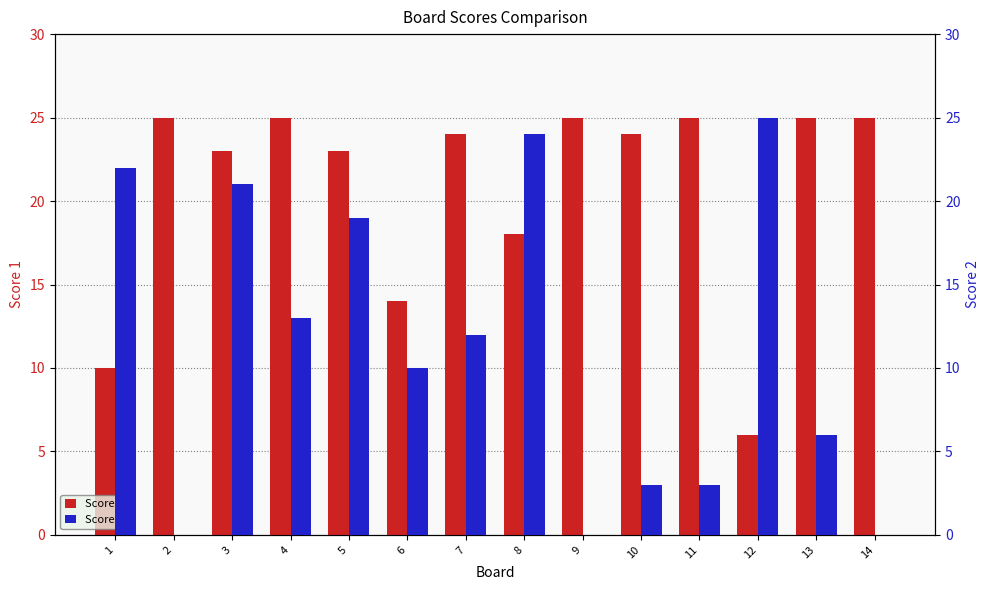

Reading left to right, list all the values displayed in this chart.

Score 1: 1=10	2=25	3=23	4=25	5=23	6=14	7=24	8=18	9=25	10=24	11=25	12=6	13=25	14=25
Score 2: 1=22	2=0	3=21	4=13	5=19	6=10	7=12	8=24	9=0	10=3	11=3	12=25	13=6	14=0